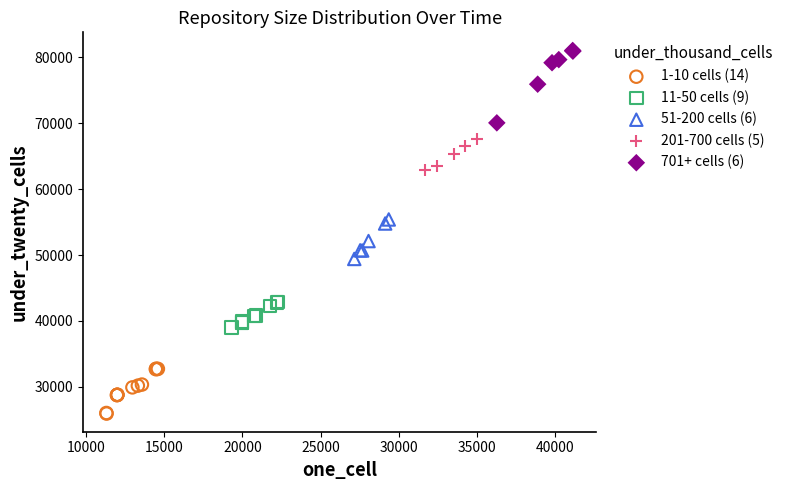

Which series reaches the minimum Y coordinate?

1-10 cells (14)